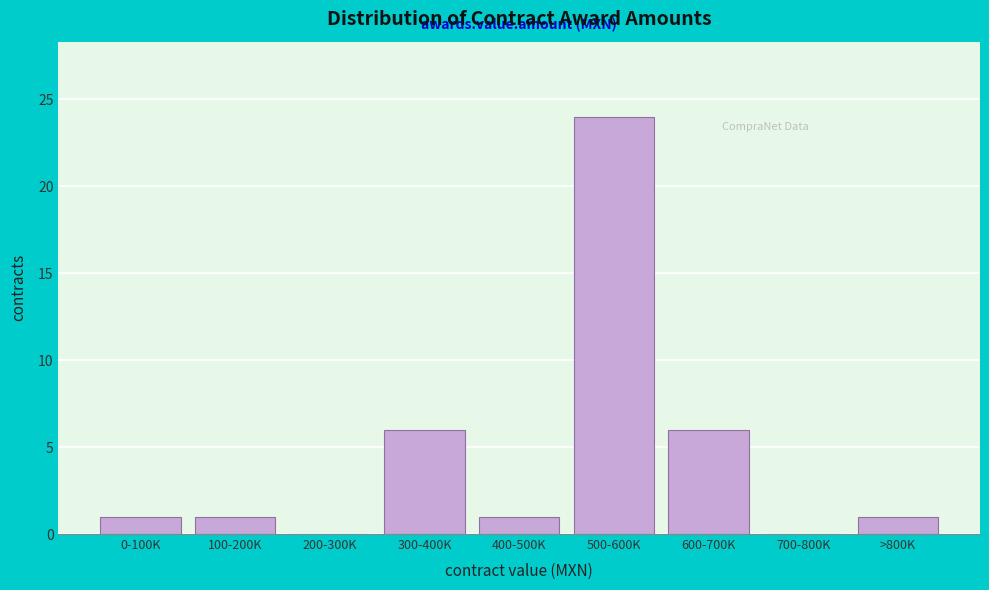

Reading right to left, list all the values displayed in this chart.

>800K=1	700-800K=0	600-700K=6	500-600K=24	400-500K=1	300-400K=6	200-300K=0	100-200K=1	0-100K=1